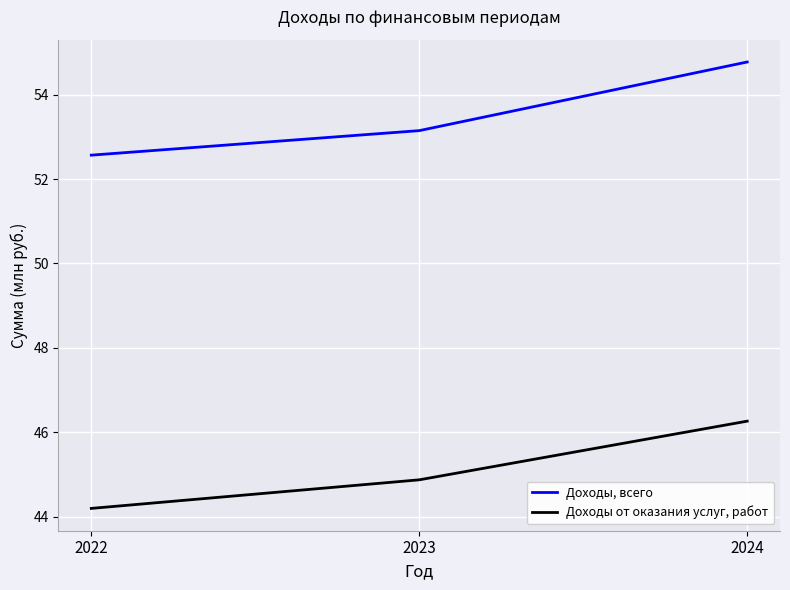

List the series in order of their overall mean, lowest first.

Доходы от оказания услуг, работ, Доходы, всего